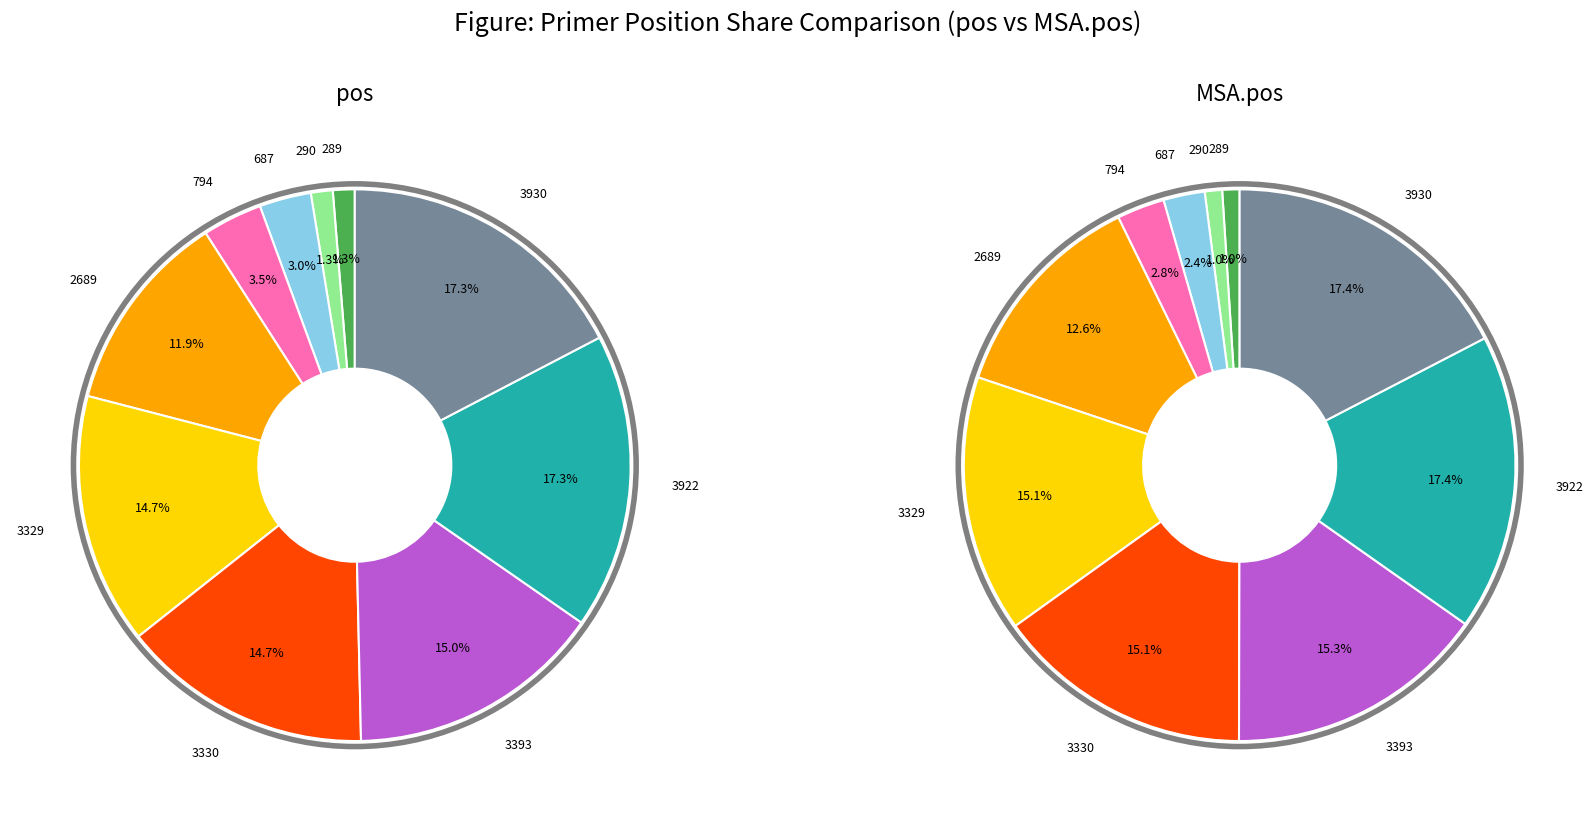

Do 3922 and 3330 together represent more than half of the pie?

No